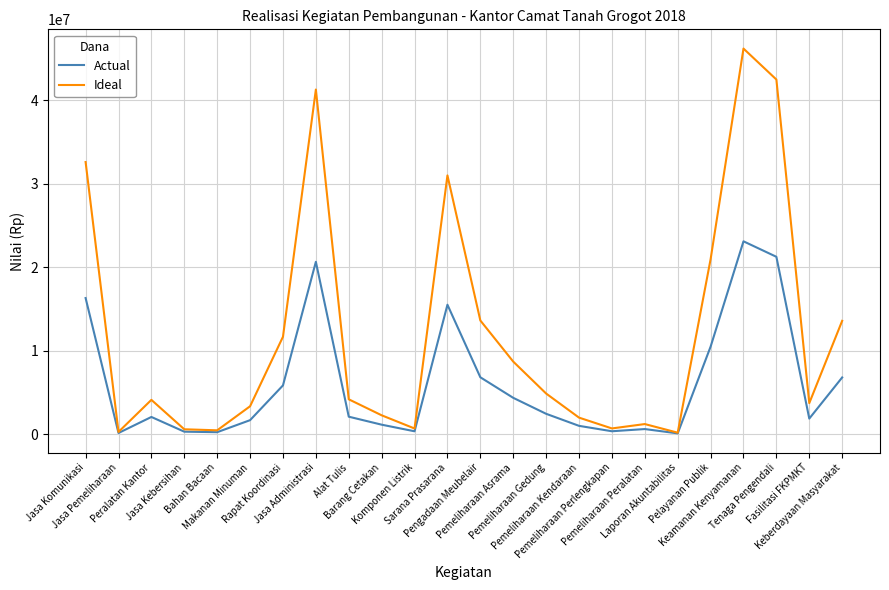

Which series has the largest total across all categories?

Ideal